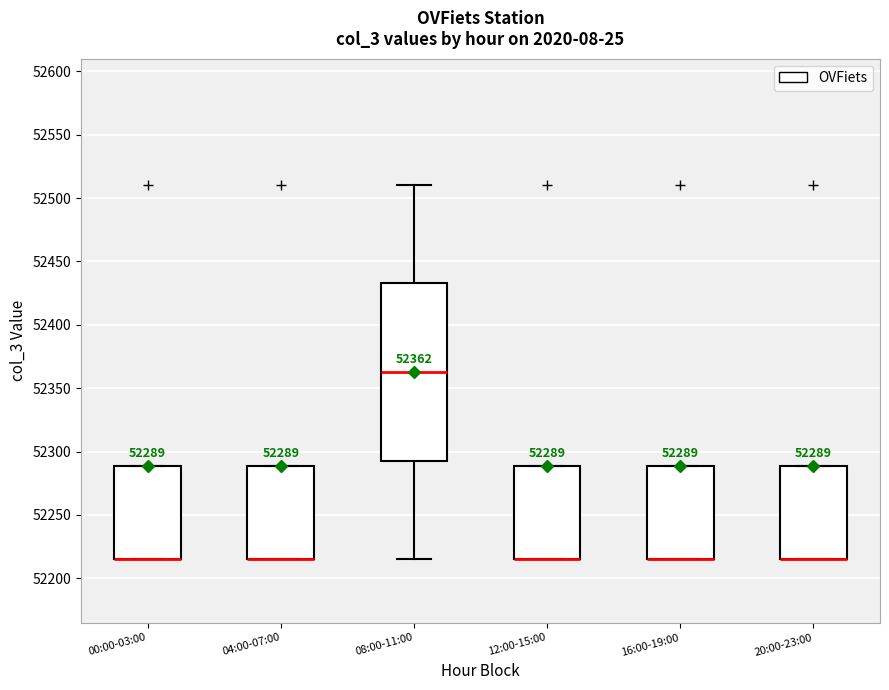

Which box is the tallest, from its lower edge to its upper edge?

08:00-11:00